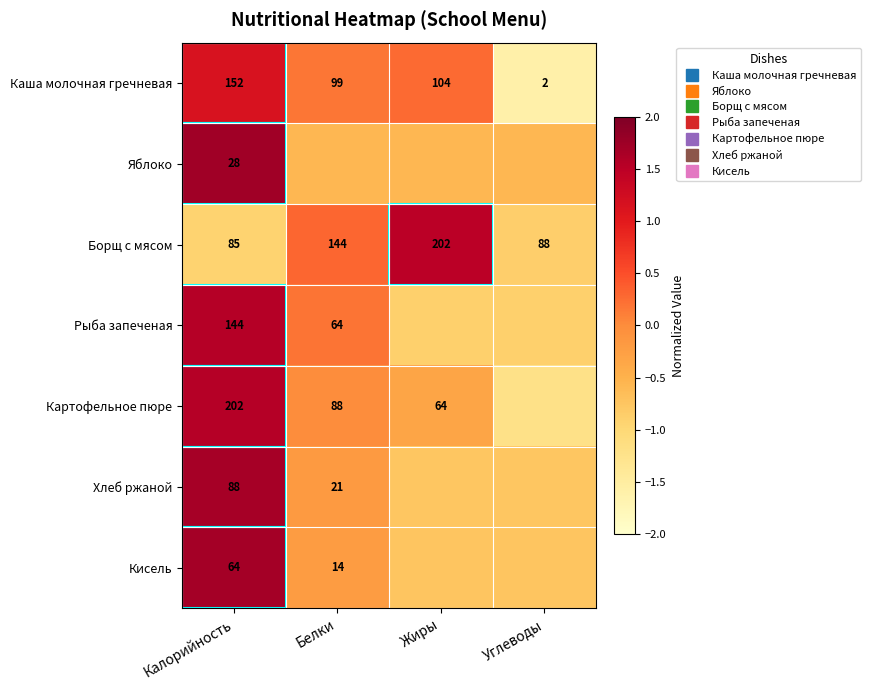

What is the minimum value for Яблоко?

-0.6